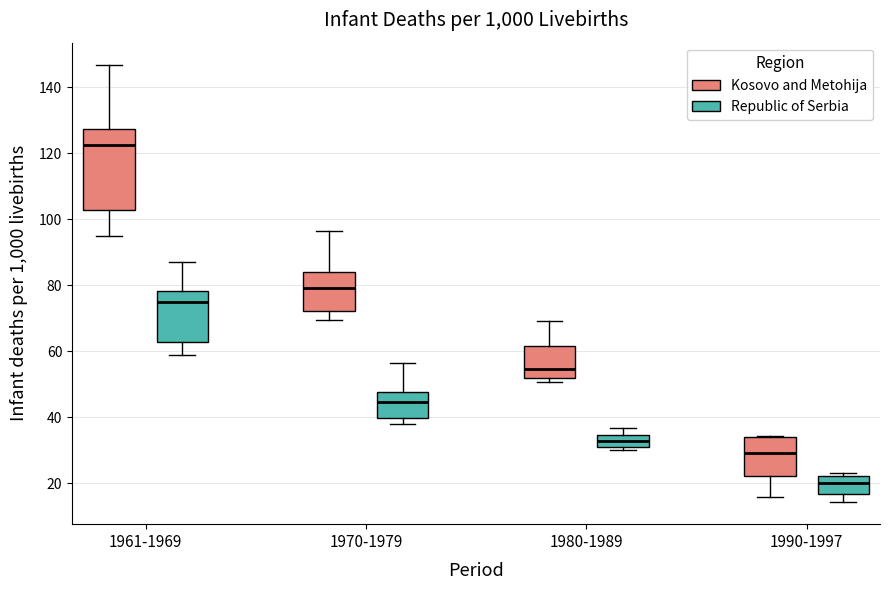

Which box has the highest median line?

1961-1969 (Kosovo and Metohija)